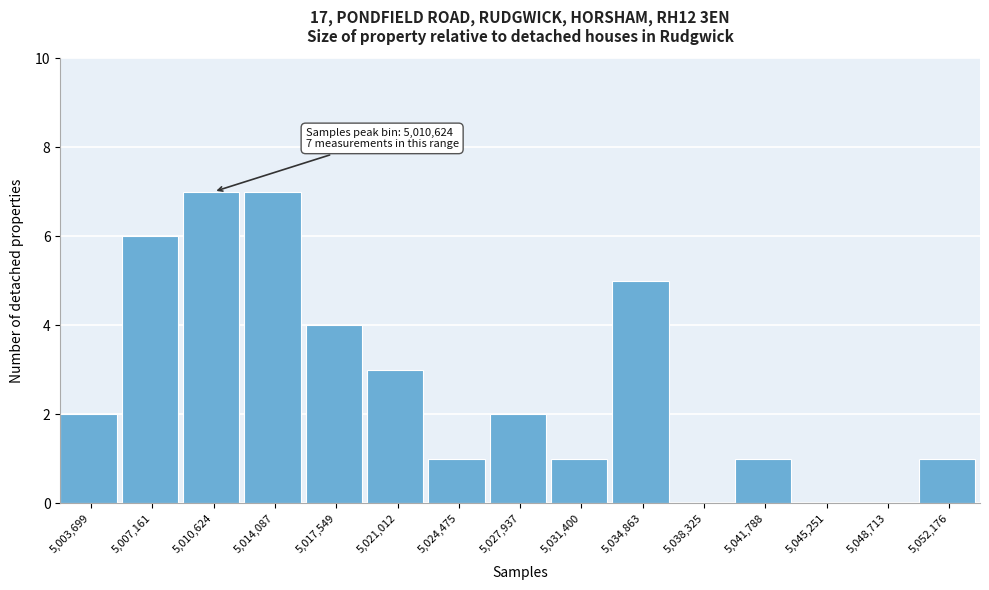

Reading left to right, transcribe all the data shown in this chart.

5,003,699=2	5,007,161=6	5,010,624=7	5,014,087=7	5,017,549=4	5,021,012=3	5,024,475=1	5,027,937=2	5,031,400=1	5,034,863=5	5,038,325=0	5,041,788=1	5,045,251=0	5,048,713=0	5,052,176=1